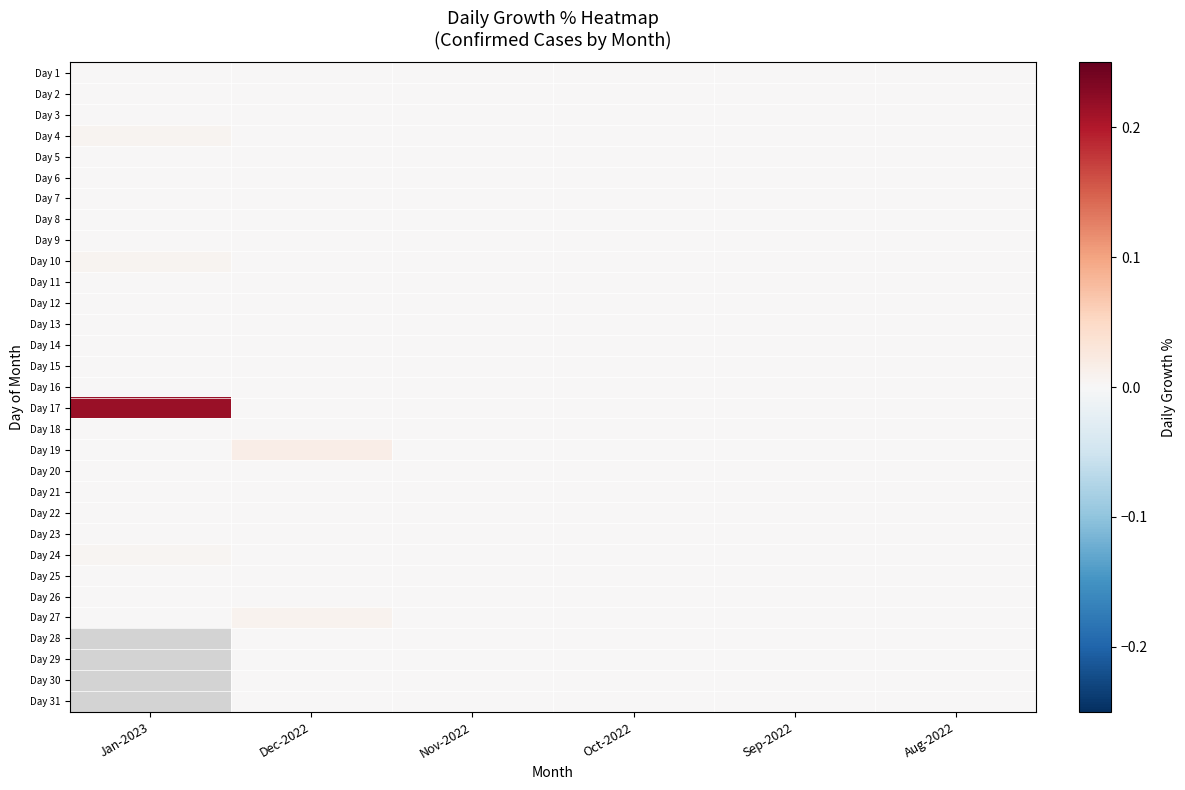

List the labels in order of Day 16 value, largest first.

Jan-2023, Dec-2022, Nov-2022, Oct-2022, Sep-2022, Aug-2022